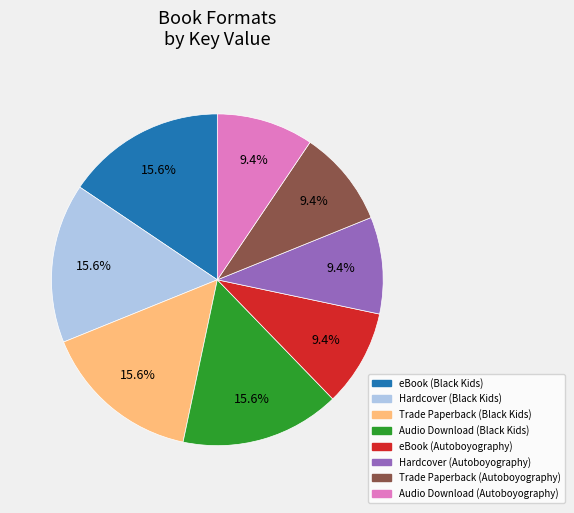

Do eBook (Black Kids) and Trade Paperback (Autoboyography) together represent more than half of the pie?

No